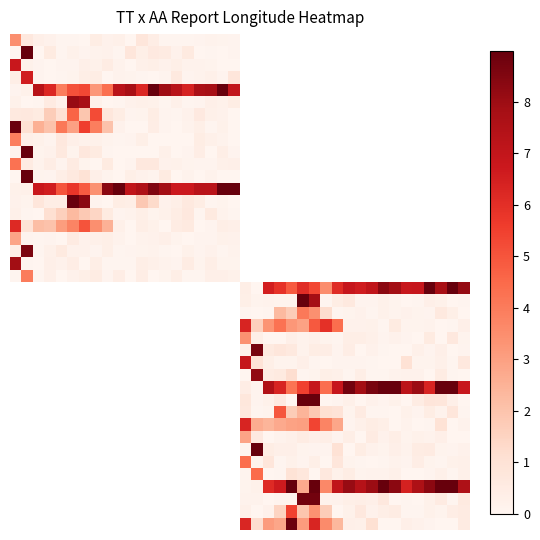

At how many categories does at least one series exceed 2?

40